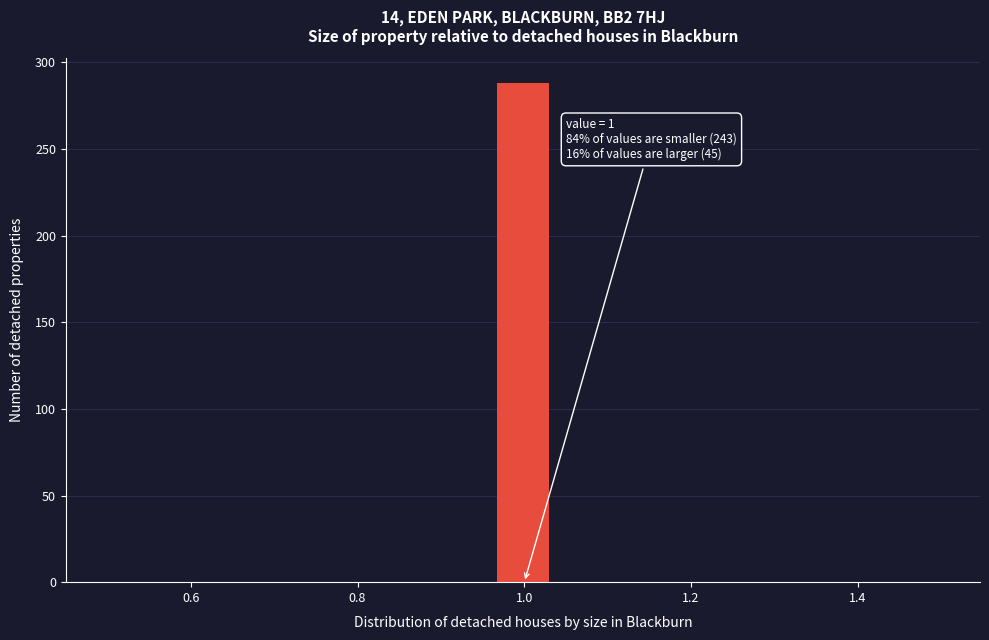

Read against the x-axis, roughly where is the centre of the tallest bar?

1.00